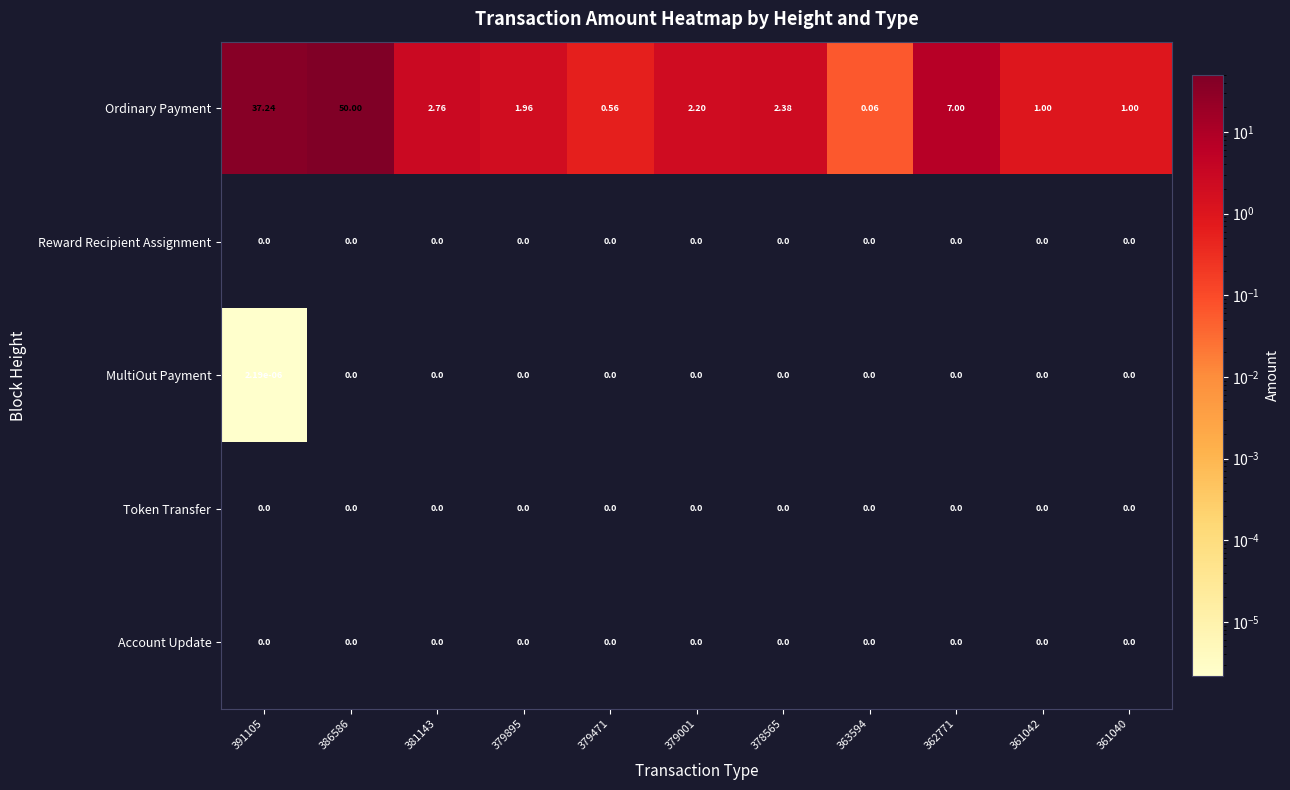

Between 381143 and 363594, which series saw the biggest shift?

Ordinary Payment